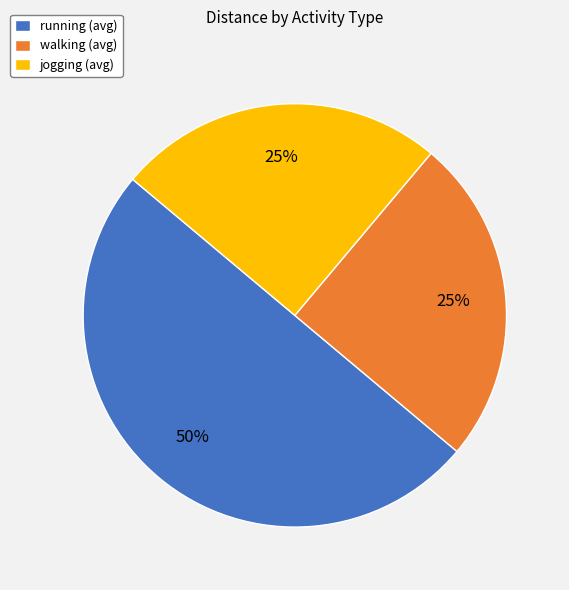

What is the ratio of the value at walking (avg) to the value at jogging (avg)?

1.0